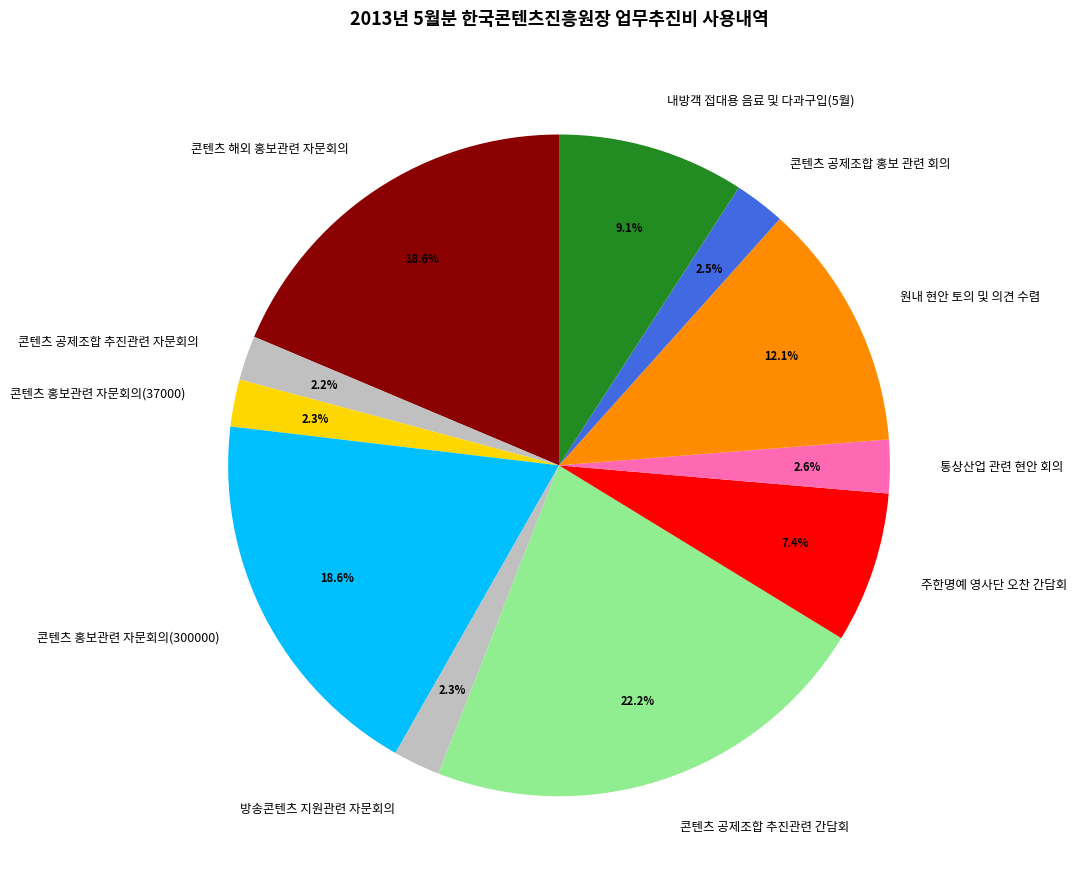

Combined, what portion of the pie is 내방객 접대용 음료 및 다과구입(5월) and 콘텐츠 공제조합 홍보 관련 회의?

11.6%